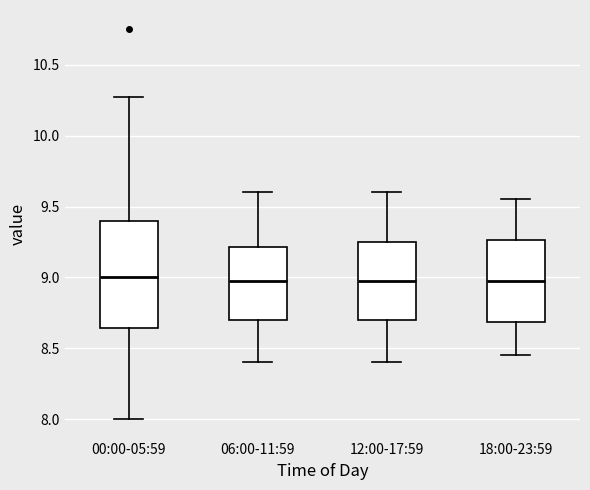

Reading left to right, transcribe this box plot: for each box, give where its median line is, the range the box spans, and where its two whiskers end, as read against the y-axis. The values are not printed on the chart, so give them approximately, as read against the axis.

00:00-05:59: median 9.00, box 8.65 to 9.40, whiskers 8.00 to 10.25
06:00-11:59: median 9.00, box 8.70 to 9.20, whiskers 8.40 to 9.60
12:00-17:59: median 9.00, box 8.70 to 9.25, whiskers 8.40 to 9.60
18:00-23:59: median 9.00, box 8.70 to 9.25, whiskers 8.45 to 9.55